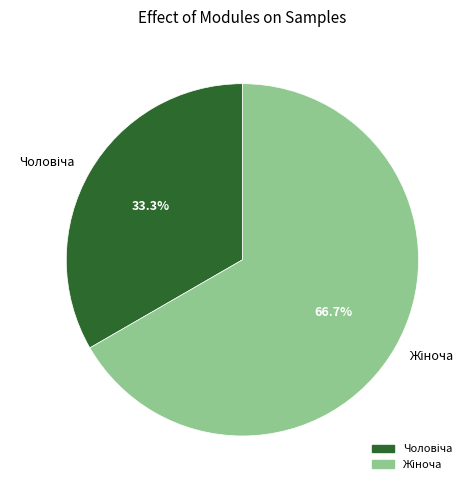

To the nearest percent, what is the difference between the largest and smallest slice percentages?

33%